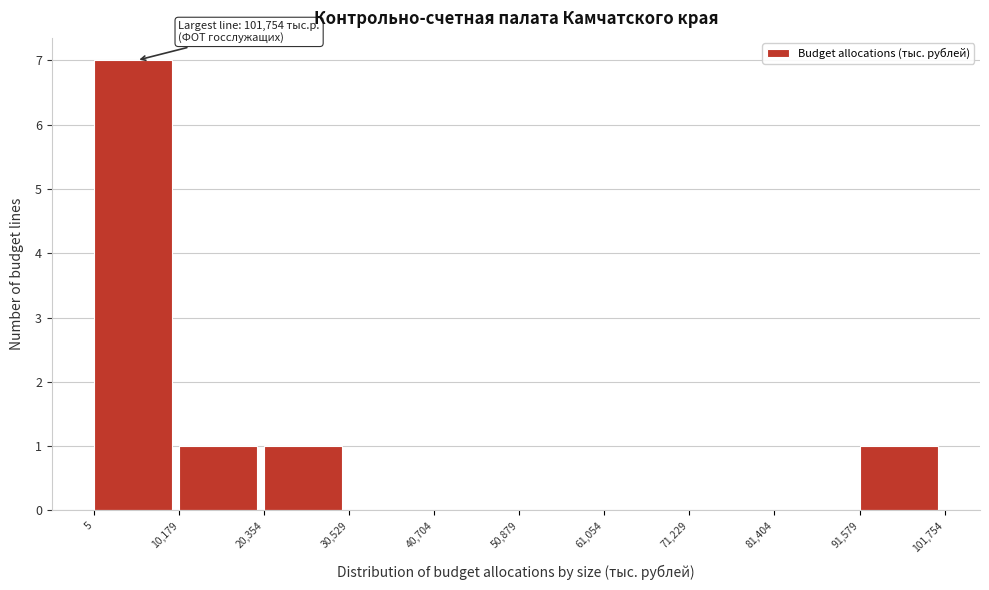

Over which range of the x-axis is the bar tallest?

5 to 10,179